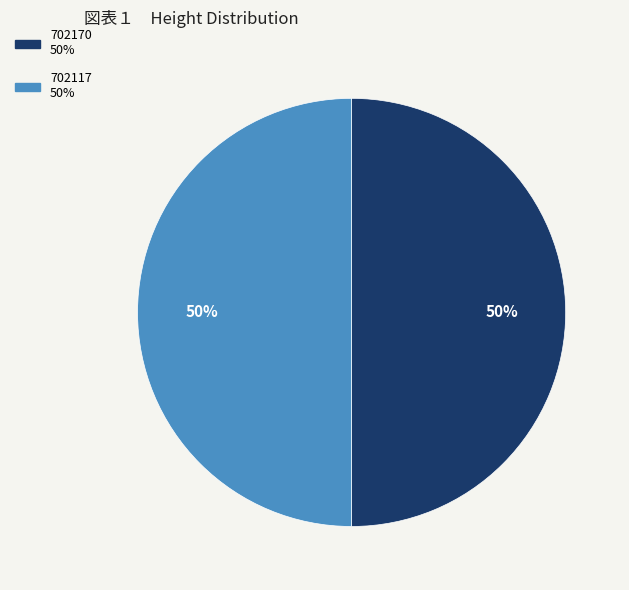

Count the number of slices in the pie.

2